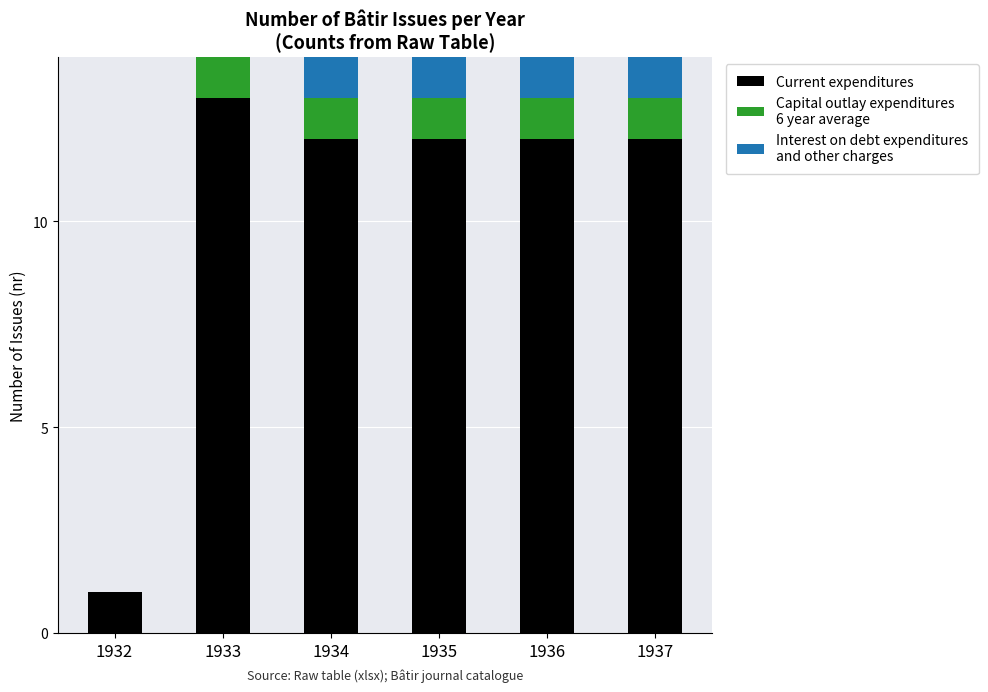

What is the total value across all series at 1937?

14